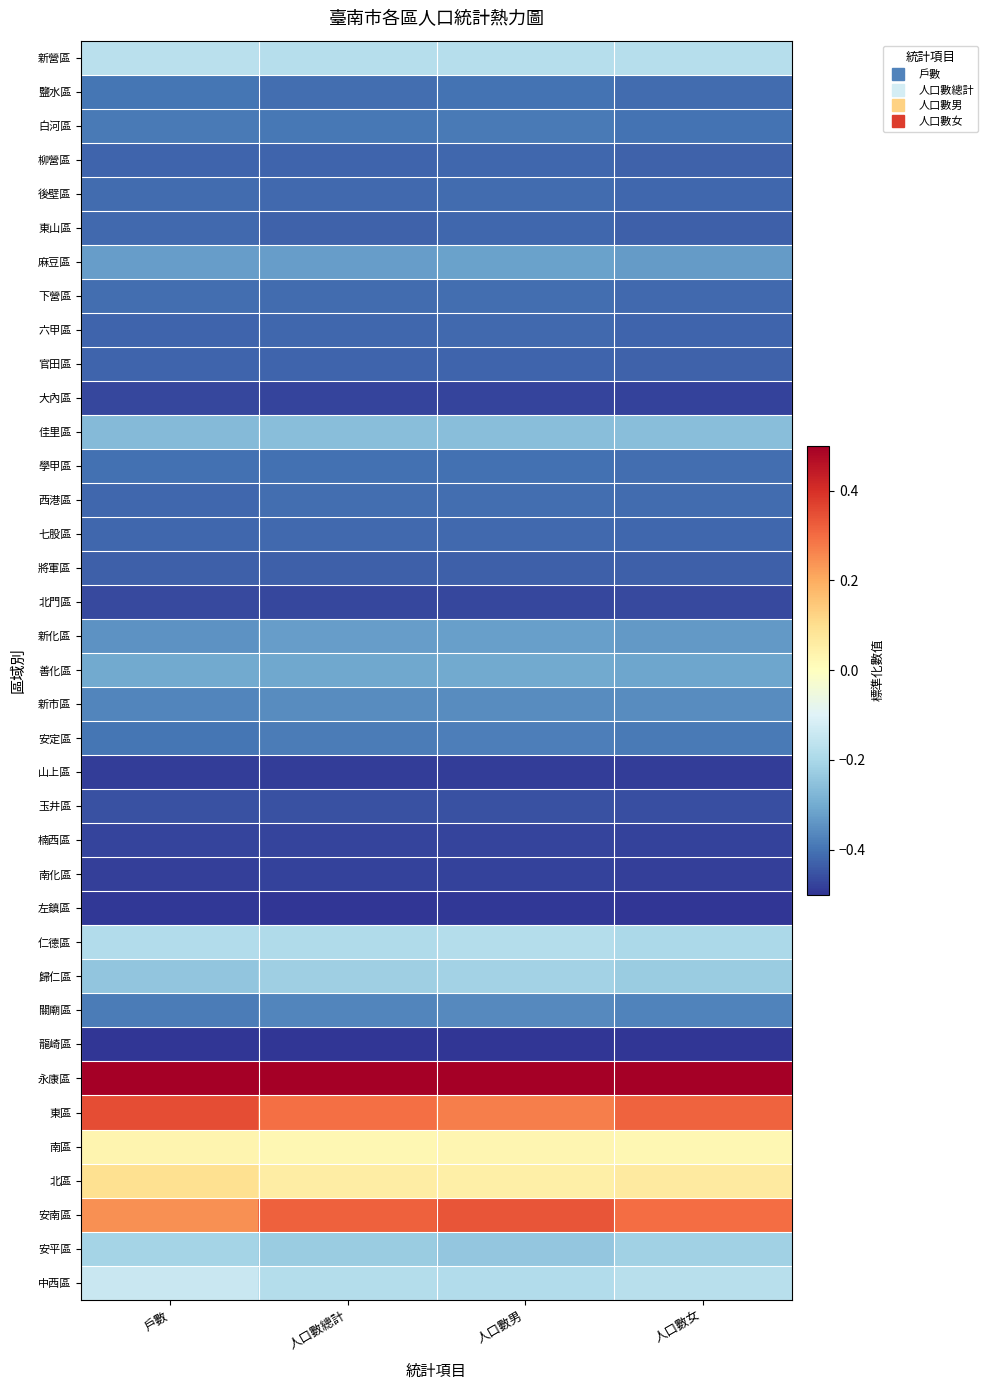

What is the maximum value shown in the chart?

0.5